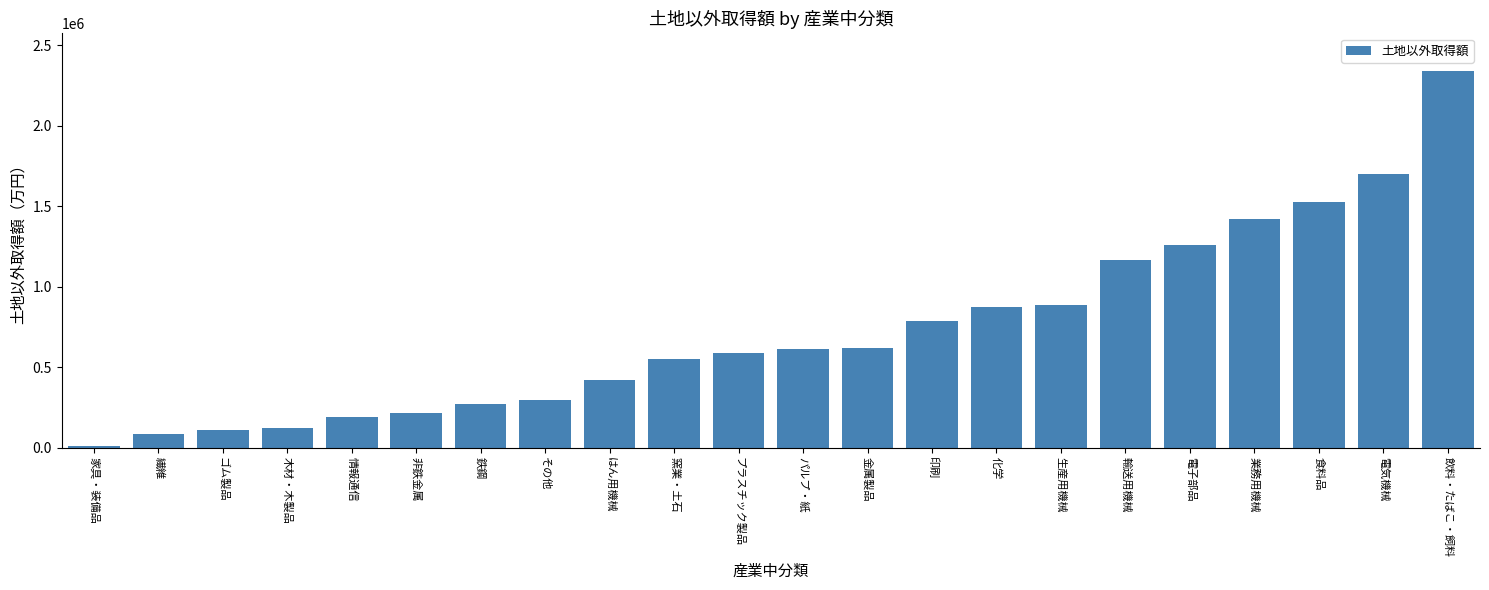

The chart shows a value of 105606 at 鉄鋼. True or false?

False